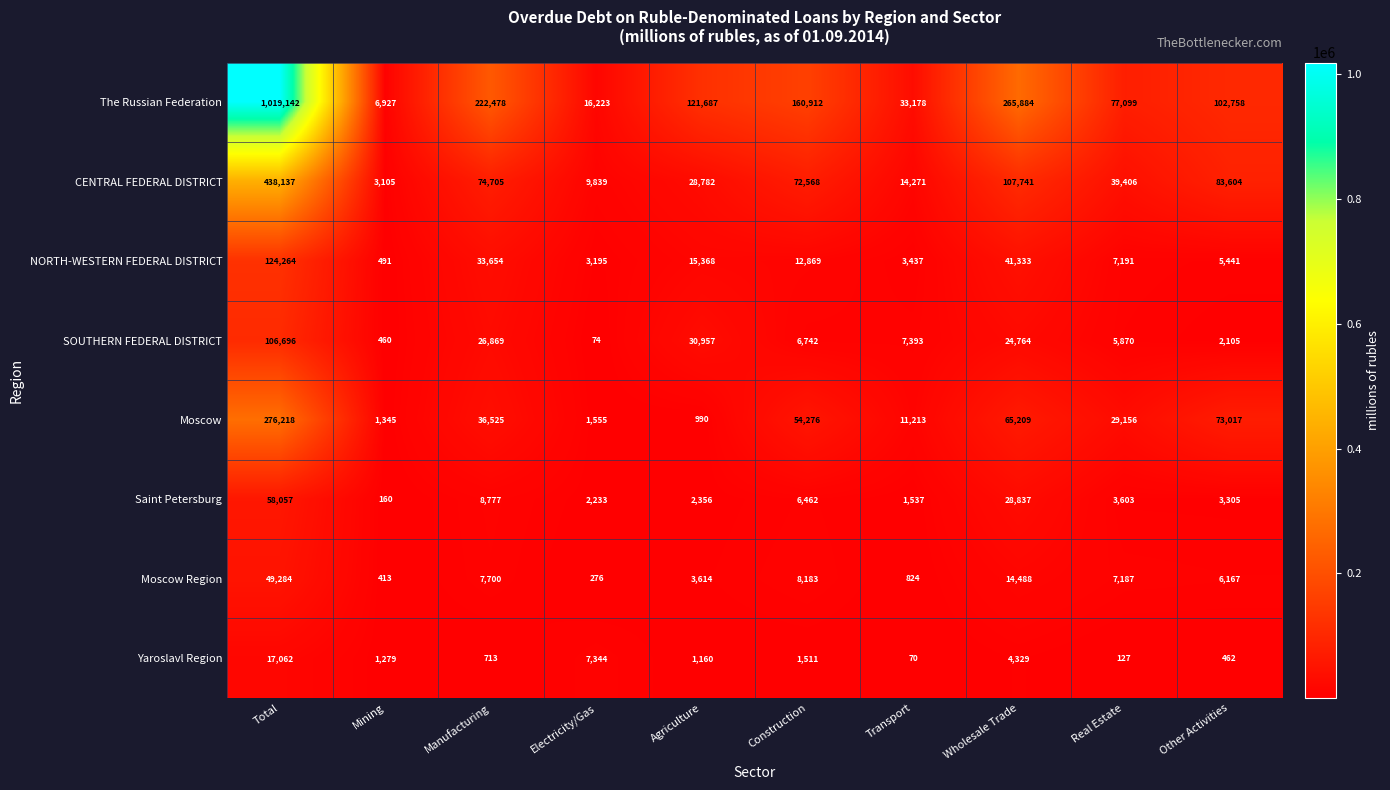

The Saint Petersburg series shows 6174 at Wholesale Trade. True or false?

False